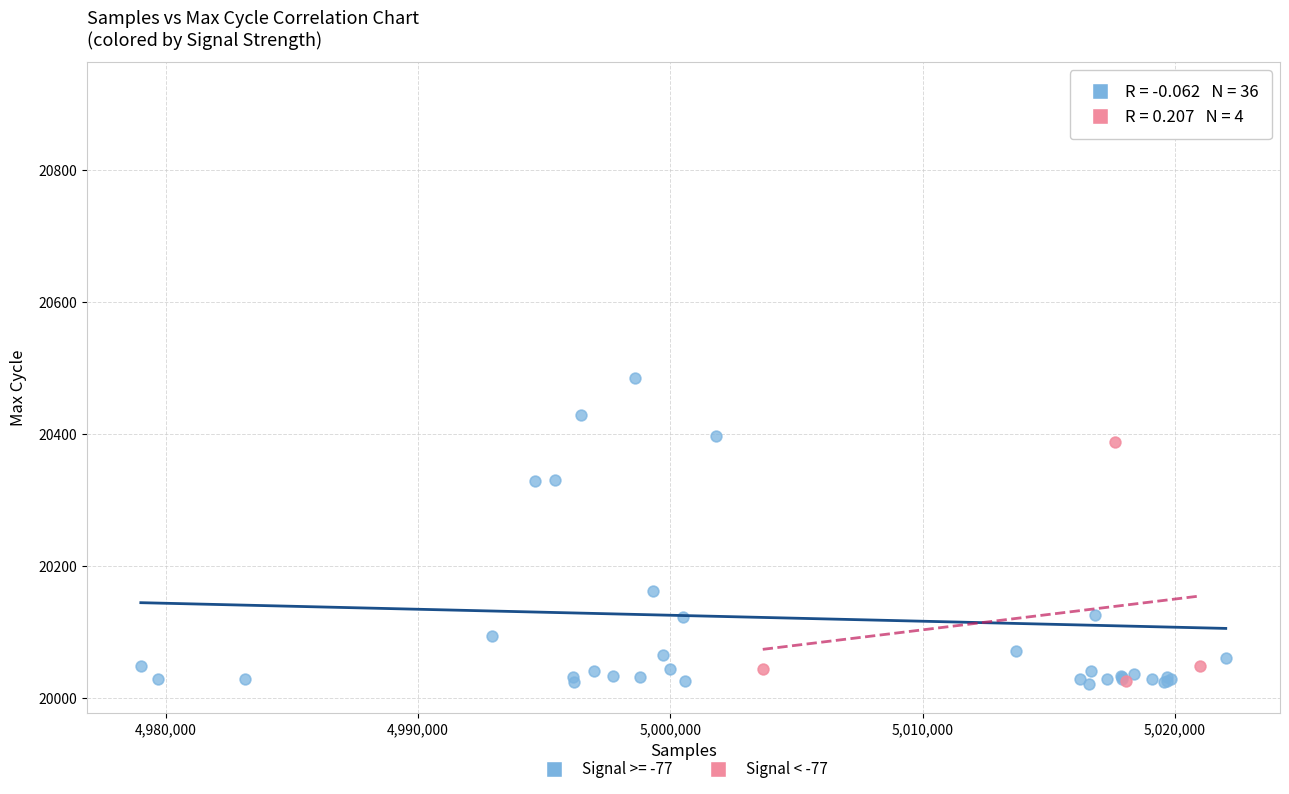

Which series has the widest spread of Y values?

Signal >= -77